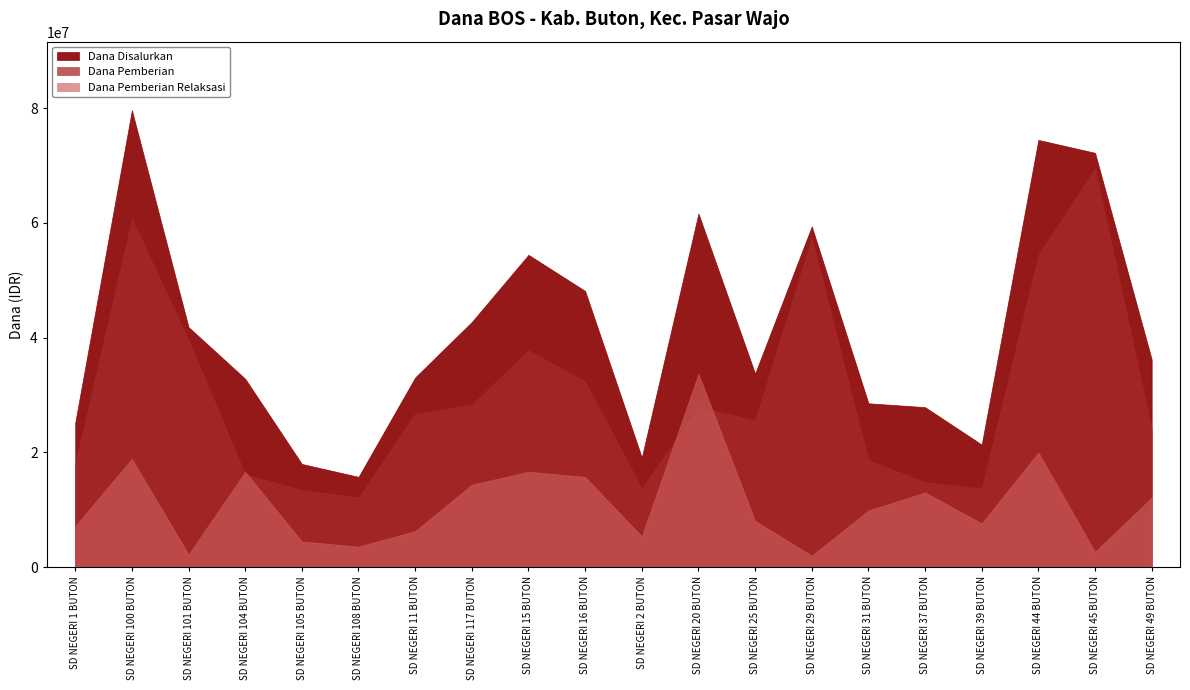

At which label does Dana Pemberian Relaksasi reach its peak?

SD NEGERI 20 BUTON